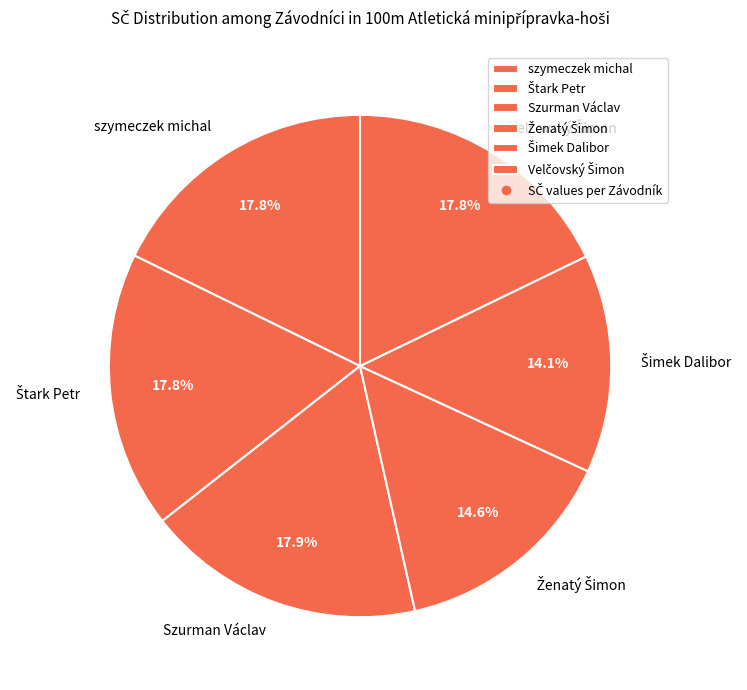

To the nearest percent, what is the average slice percentage?

17%